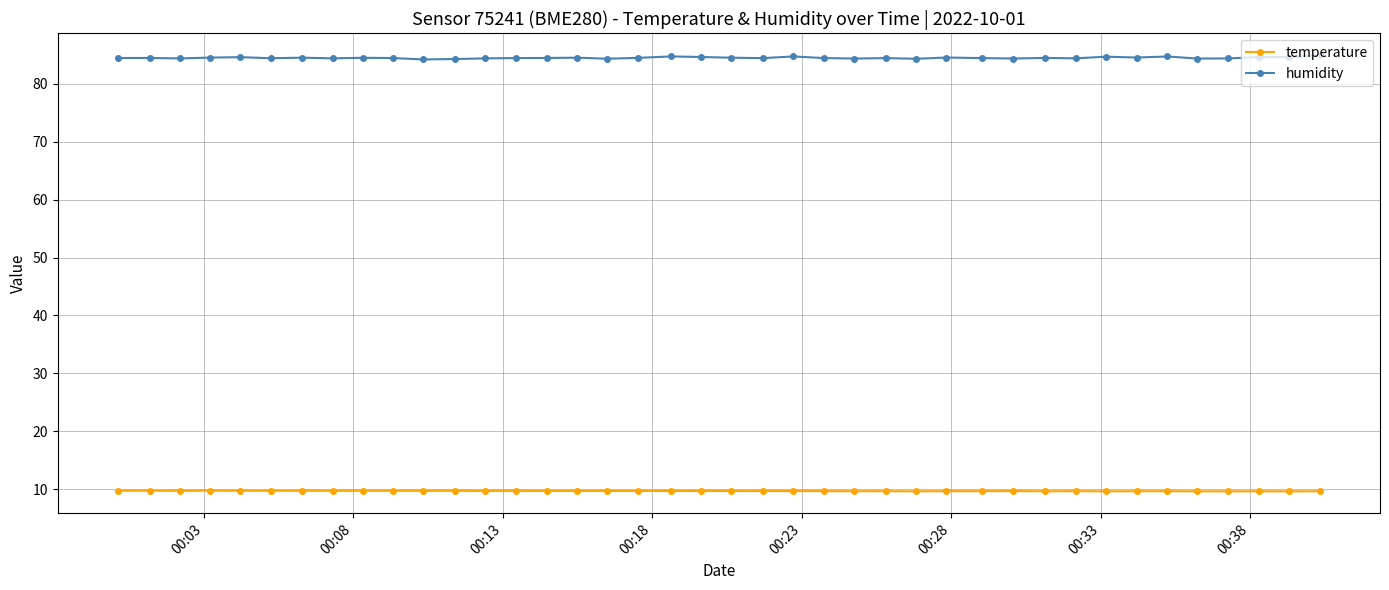

At how many categories does at least one series exceed 18?

40